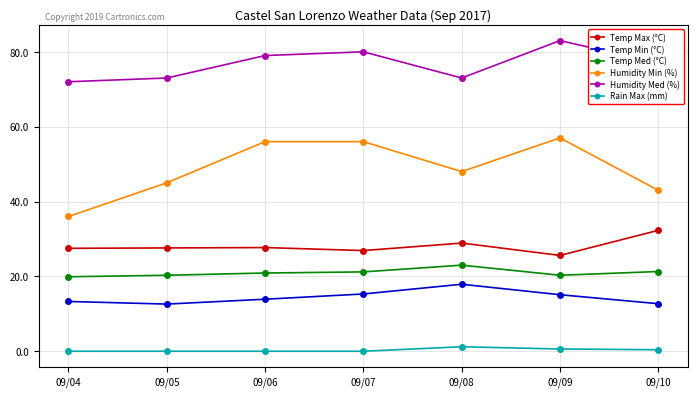

What are all the series names shown in the legend?

Temp Max (°C), Temp Min (°C), Temp Med (°C), Humidity Min (%), Humidity Med (%), Rain Max (mm)